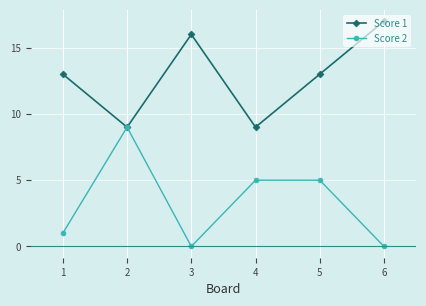

How many categories are shown in the chart?

6